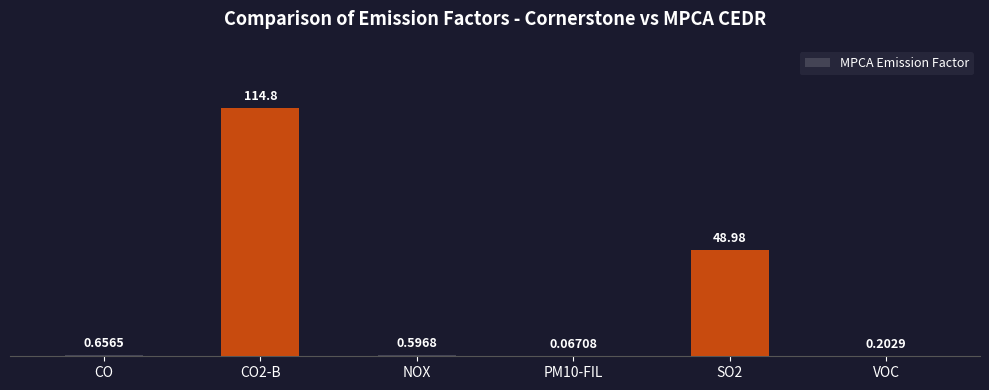

What is the sum of the values at CO2-B and SO2?

163.8